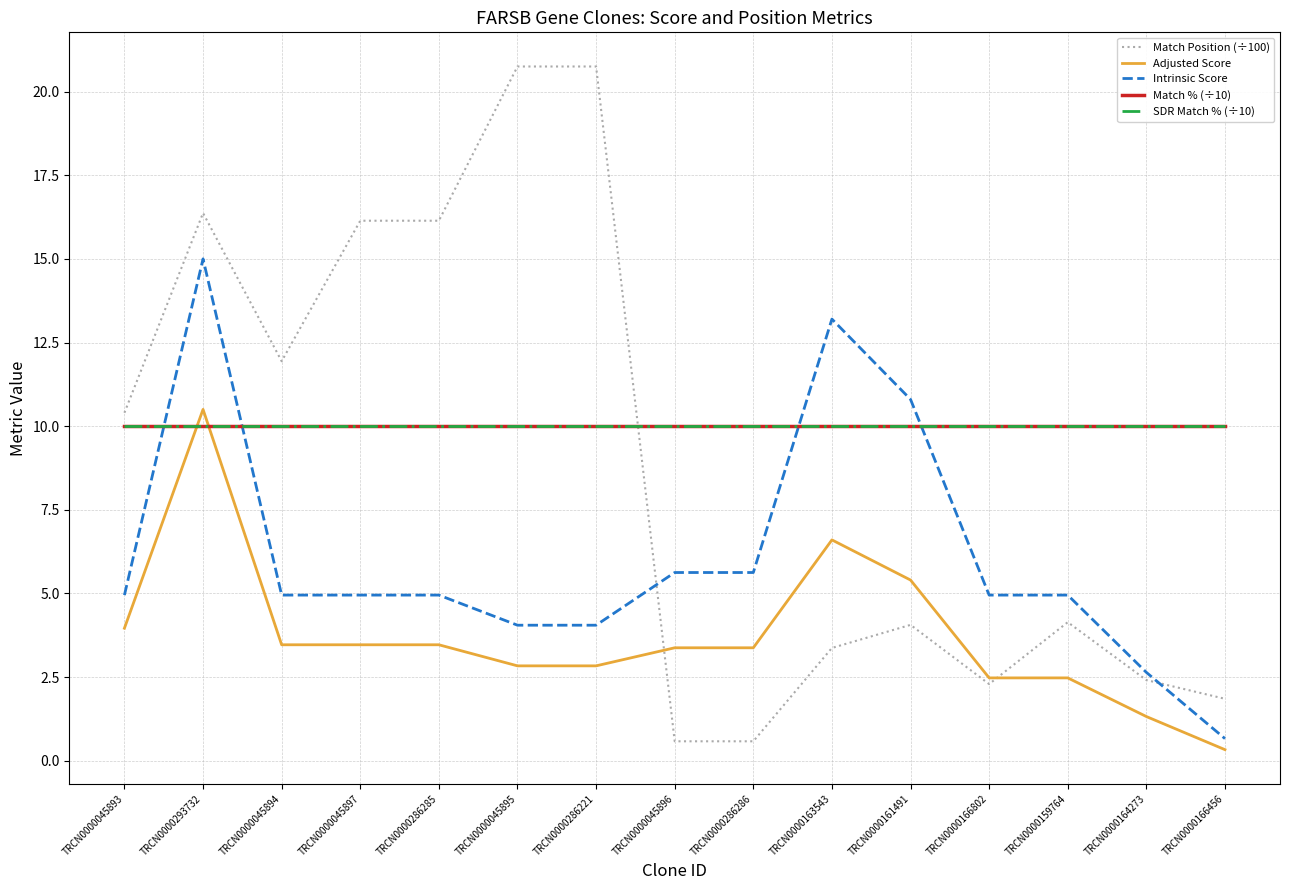

Reading left to right, list all the values displayed in this chart.

Match Position (÷100): TRCN0000045893=10.4	TRCN0000293732=16.4	TRCN0000045894=11.9	TRCN0000045897=16.1	TRCN0000286285=16.1	TRCN0000045895=20.8	TRCN0000286221=20.8	TRCN0000045896=0.6	TRCN0000286286=0.6	TRCN0000163543=3.4	TRCN0000161491=4.1	TRCN0000166802=2.3	TRCN0000159764=4.1	TRCN0000164273=2.4	TRCN0000166456=1.9
Adjusted Score: TRCN0000045893=4.0	TRCN0000293732=10.5	TRCN0000045894=3.5	TRCN0000045897=3.5	TRCN0000286285=3.5	TRCN0000045895=2.8	TRCN0000286221=2.8	TRCN0000045896=3.4	TRCN0000286286=3.4	TRCN0000163543=6.6	TRCN0000161491=5.4	TRCN0000166802=2.5	TRCN0000159764=2.5	TRCN0000164273=1.3	TRCN0000166456=0.3
Intrinsic Score: TRCN0000045893=5.0	TRCN0000293732=15.0	TRCN0000045894=5.0	TRCN0000045897=5.0	TRCN0000286285=5.0	TRCN0000045895=4.0	TRCN0000286221=4.0	TRCN0000045896=5.6	TRCN0000286286=5.6	TRCN0000163543=13.2	TRCN0000161491=10.8	TRCN0000166802=5.0	TRCN0000159764=5.0	TRCN0000164273=2.6	TRCN0000166456=0.7
Match % (÷10): TRCN0000045893=10.0	TRCN0000293732=10.0	TRCN0000045894=10.0	TRCN0000045897=10.0	TRCN0000286285=10.0	TRCN0000045895=10.0	TRCN0000286221=10.0	TRCN0000045896=10.0	TRCN0000286286=10.0	TRCN0000163543=10.0	TRCN0000161491=10.0	TRCN0000166802=10.0	TRCN0000159764=10.0	TRCN0000164273=10.0	TRCN0000166456=10.0
SDR Match % (÷10): TRCN0000045893=10.0	TRCN0000293732=10.0	TRCN0000045894=10.0	TRCN0000045897=10.0	TRCN0000286285=10.0	TRCN0000045895=10.0	TRCN0000286221=10.0	TRCN0000045896=10.0	TRCN0000286286=10.0	TRCN0000163543=10.0	TRCN0000161491=10.0	TRCN0000166802=10.0	TRCN0000159764=10.0	TRCN0000164273=10.0	TRCN0000166456=10.0